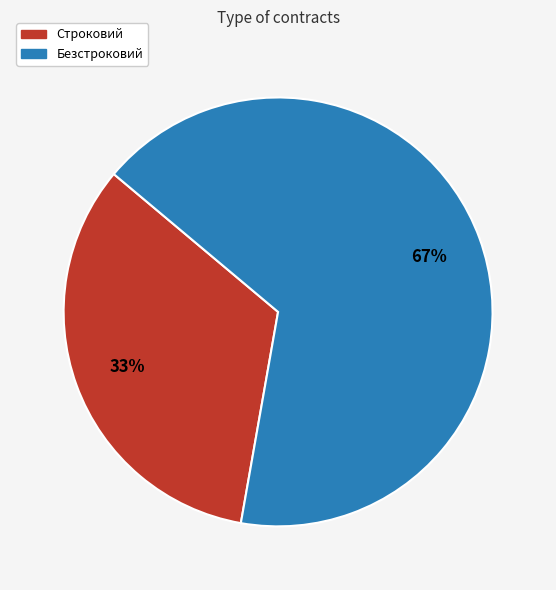

True or false: Безстроковий accounts for 67% of the total.

True